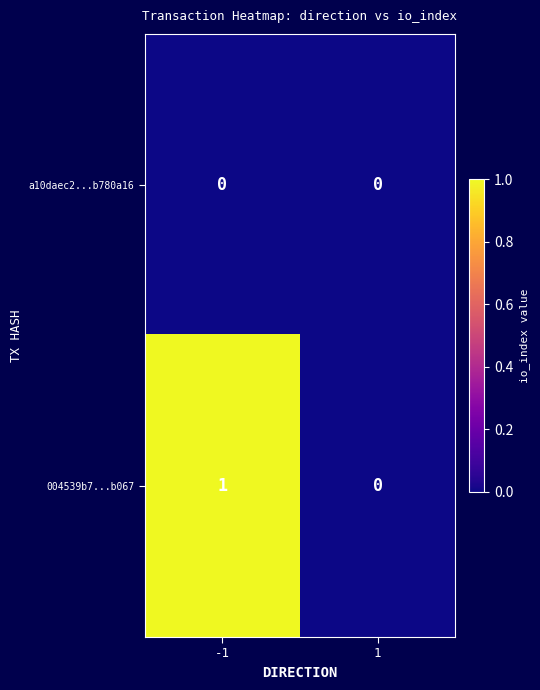

What is the difference between the highest and lowest values at -1?

1